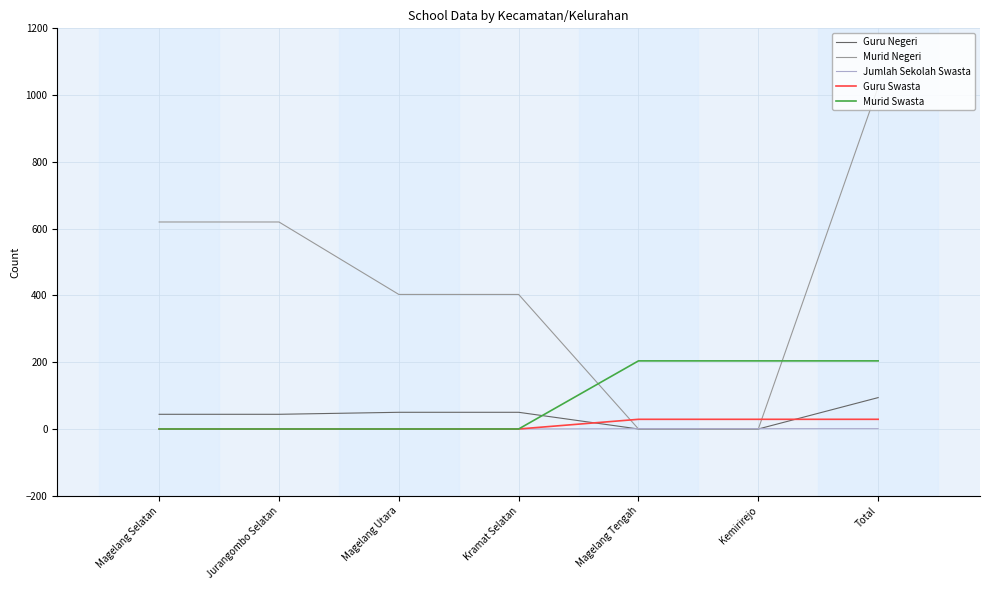

What is the spread (max minus min) of values at Jurangombo Selatan?

620